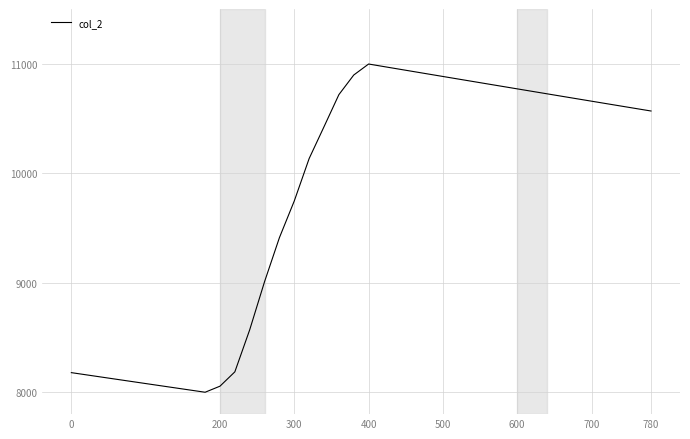

What is the greatest value displayed?

10997.5